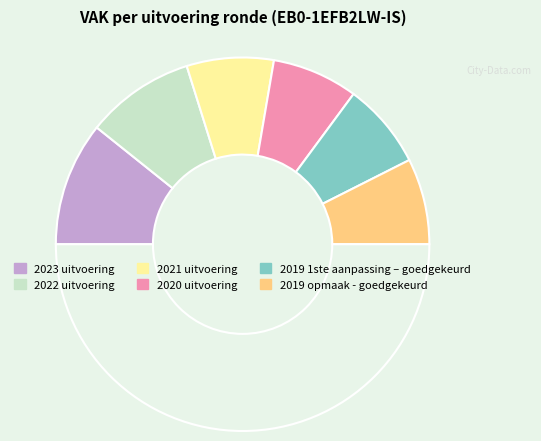

Which category has the smallest portion of the pie?

2019 1ste aanpassing – goedgekeurd